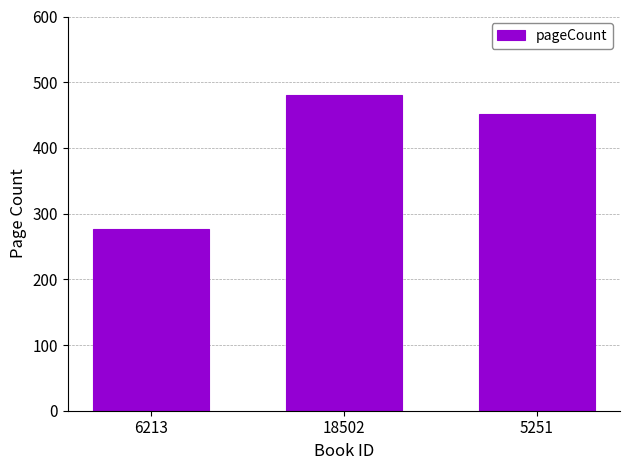

List the labels in order of value, largest first.

18502, 5251, 6213